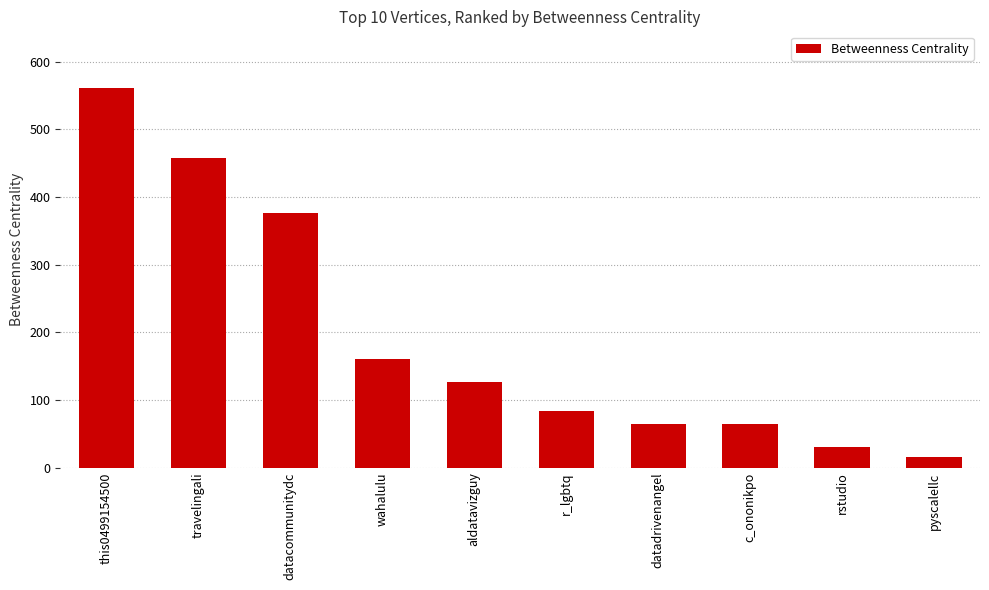

What position from the left is c_ononikpo?

8